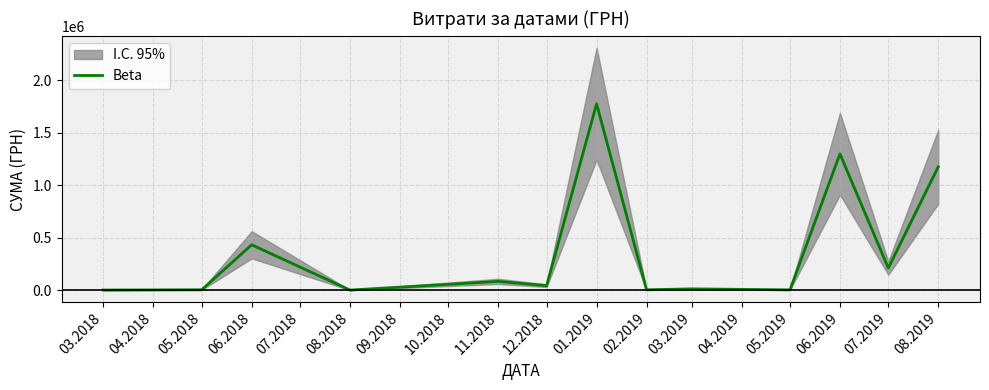

The chart shows a value of 148697.4 at 11.2018. True or false?

False